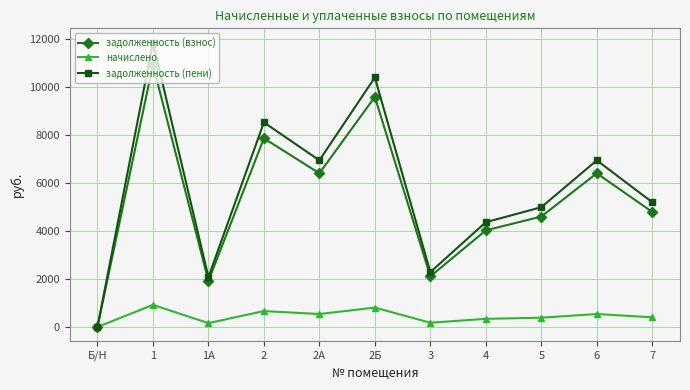

What value does the начислено series have at 3?

178.2